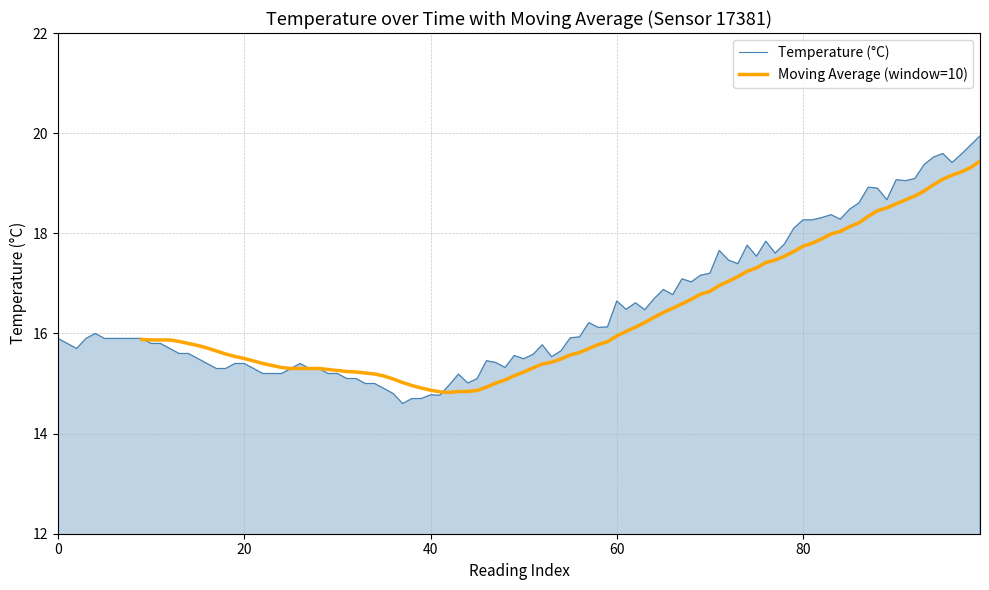

The Temperature (°C) series shows 8.4 at 0. True or false?

False